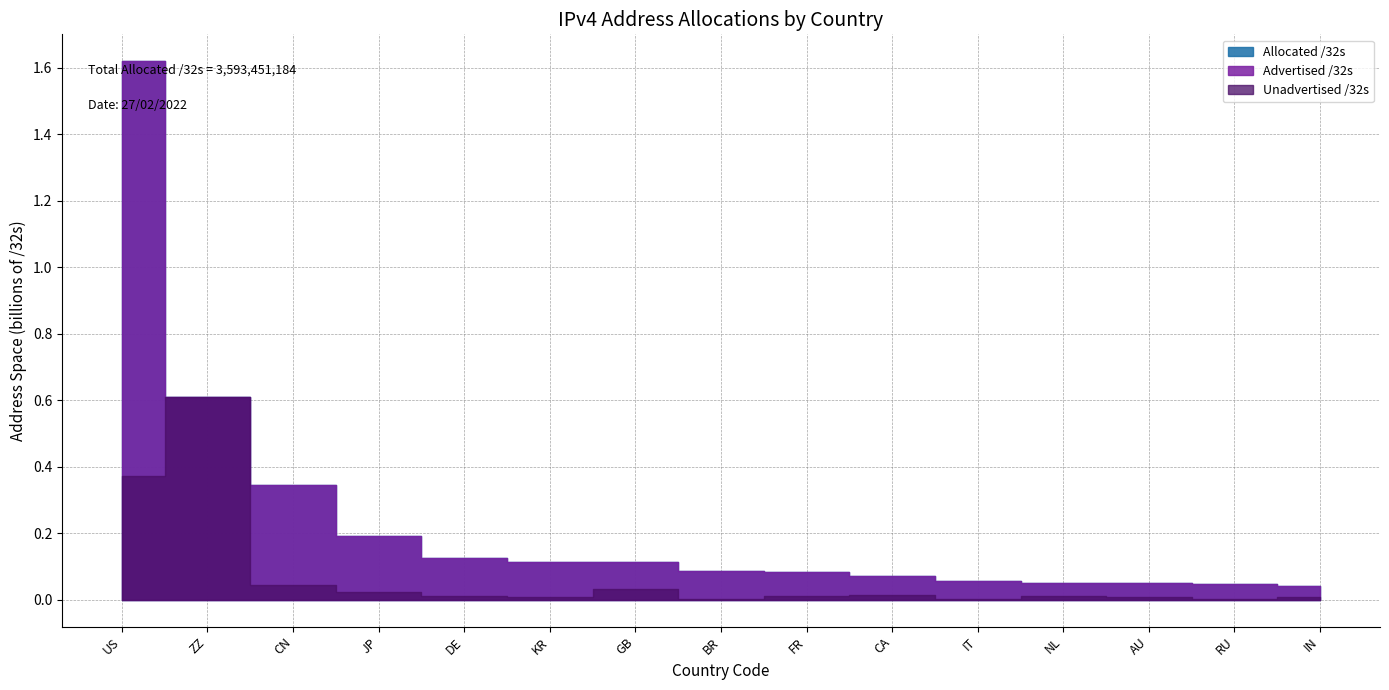

True or false: Advertised /32s has a value of 69719808 at CA.

True